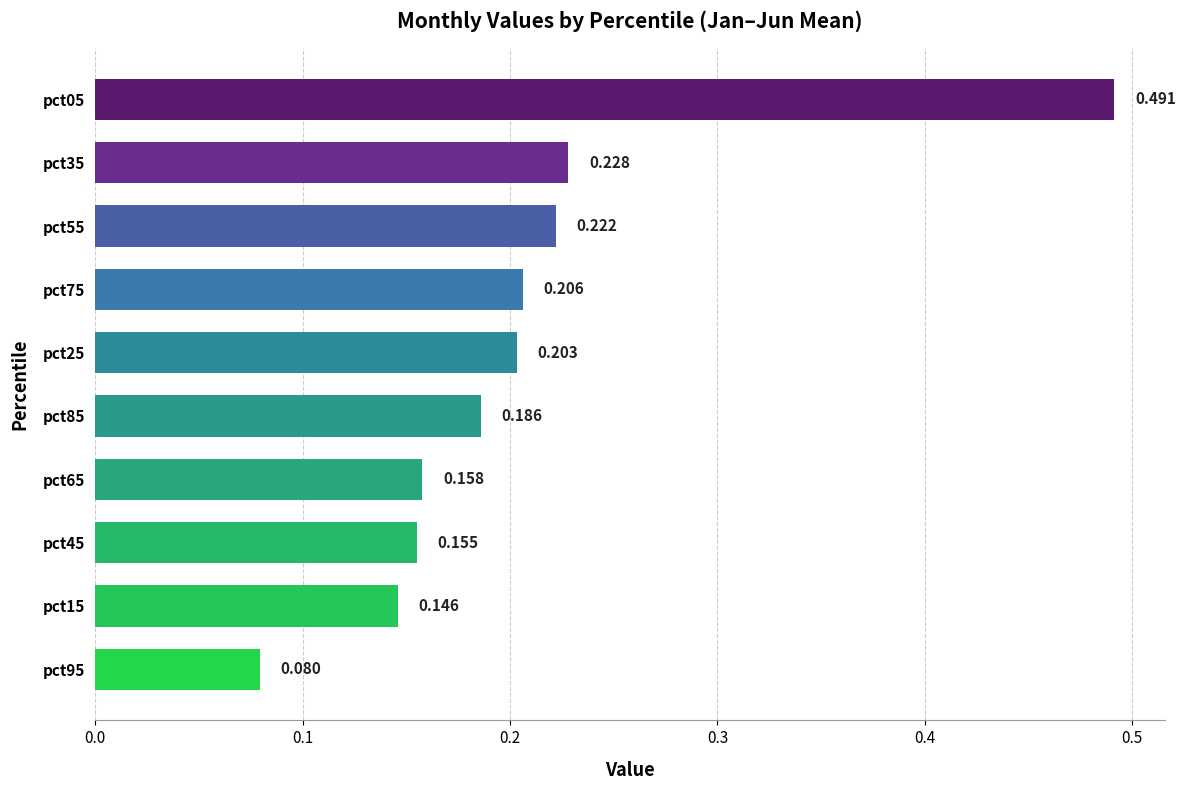

Rank the categories by value from highest to lowest.

pct05, pct35, pct55, pct75, pct25, pct85, pct65, pct45, pct15, pct95